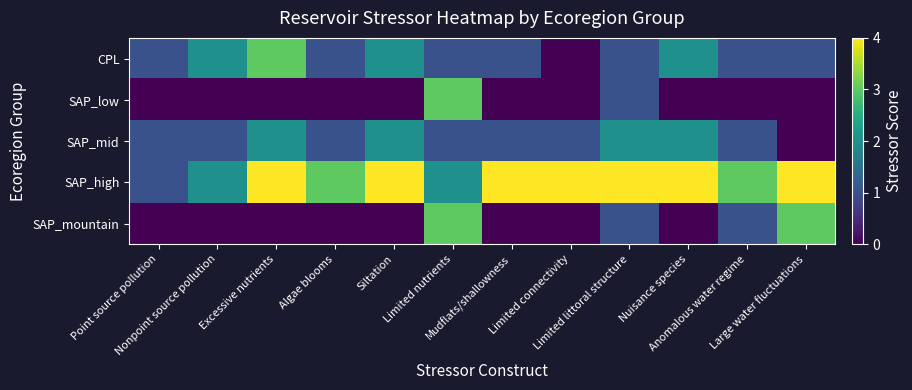

At how many categories does at least one series exceed 1?

11